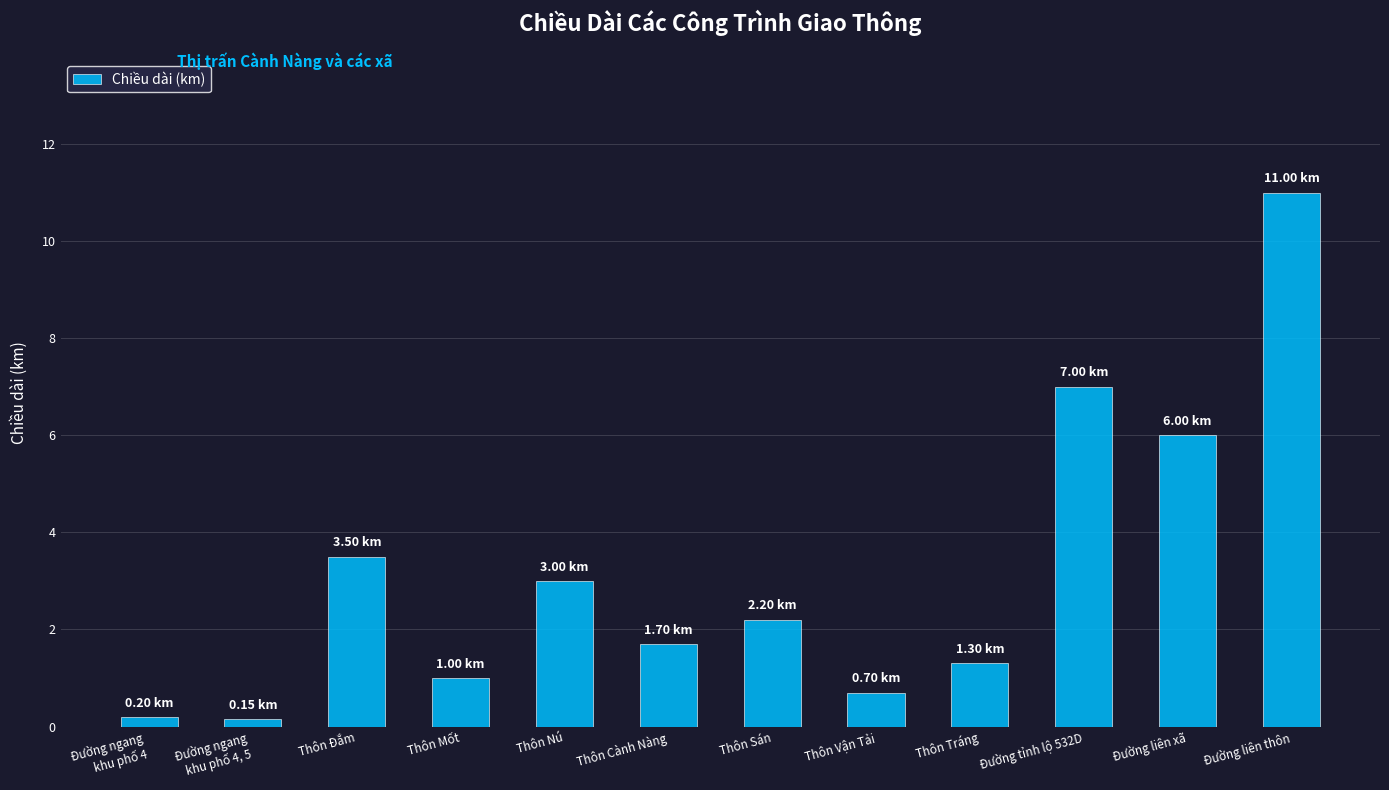

What is the sum of the values at Thôn Sán and Thôn Cành Nàng?

3.9